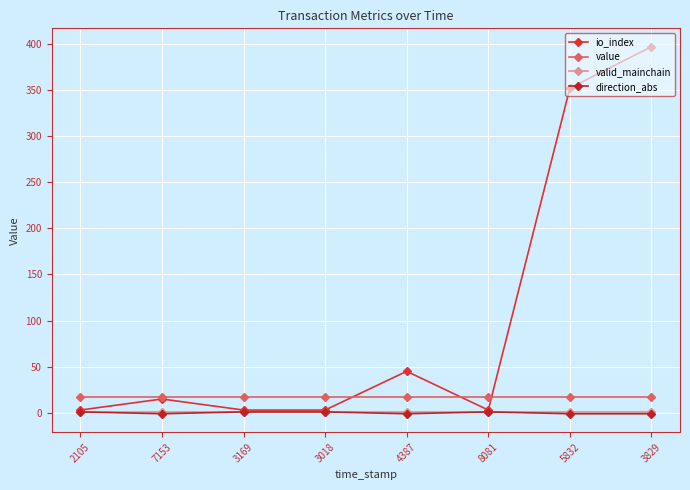

Reading left to right, what are all the values shown in this chart?

io_index: 2105=3.0	7153=15.0	3169=3.0	3018=3.0	4387=45.0	8081=3.0	5832=352.0	3829=397.0
value: 2105=17.0	7153=17.0	3169=17.0	3018=17.0	4387=17.0	8081=17.0	5832=17.0	3829=17.0
valid_mainchain: 2105=1.0	7153=1.0	3169=1.0	3018=1.0	4387=1.0	8081=1.0	5832=1.0	3829=1.0
direction_abs: 2105=1.0	7153=-1.0	3169=1.0	3018=1.0	4387=-1.0	8081=1.0	5832=-1.0	3829=-1.0